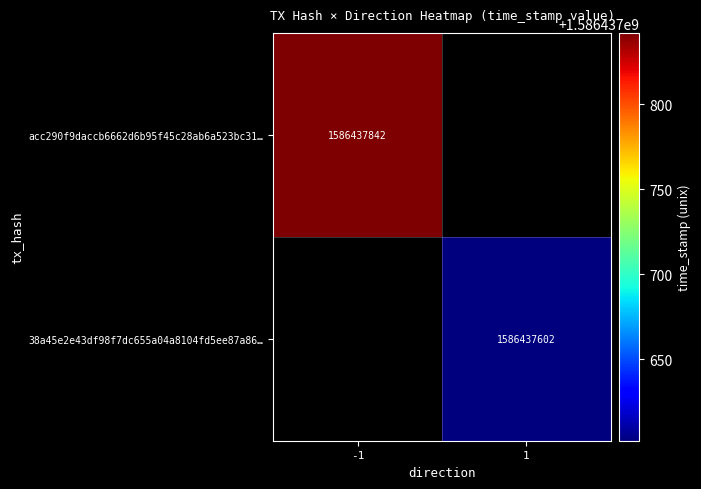

What is the greatest value displayed?

1586437842